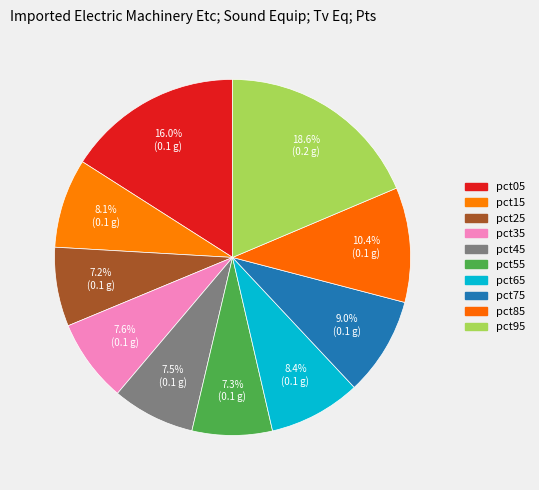

To the nearest percent, what is the difference between the pct95 and pct35 slice percentages?

11%